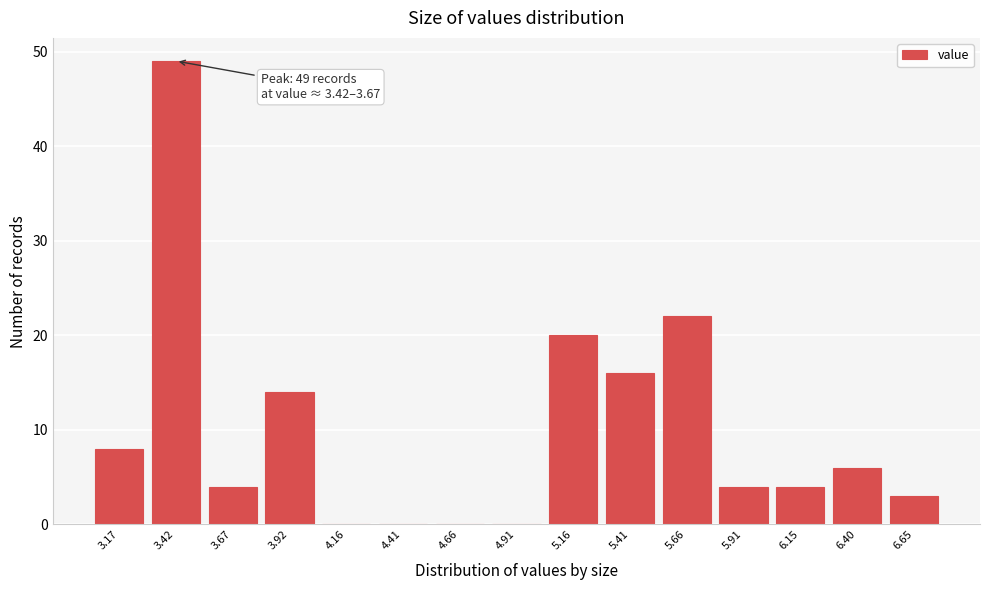

Reading right to left, extract all data points from this chart.

6.65=3	6.40=6	6.15=4	5.91=4	5.66=22	5.41=16	5.16=20	4.91=0	4.66=0	4.41=0	4.16=0	3.92=14	3.67=4	3.42=49	3.17=8